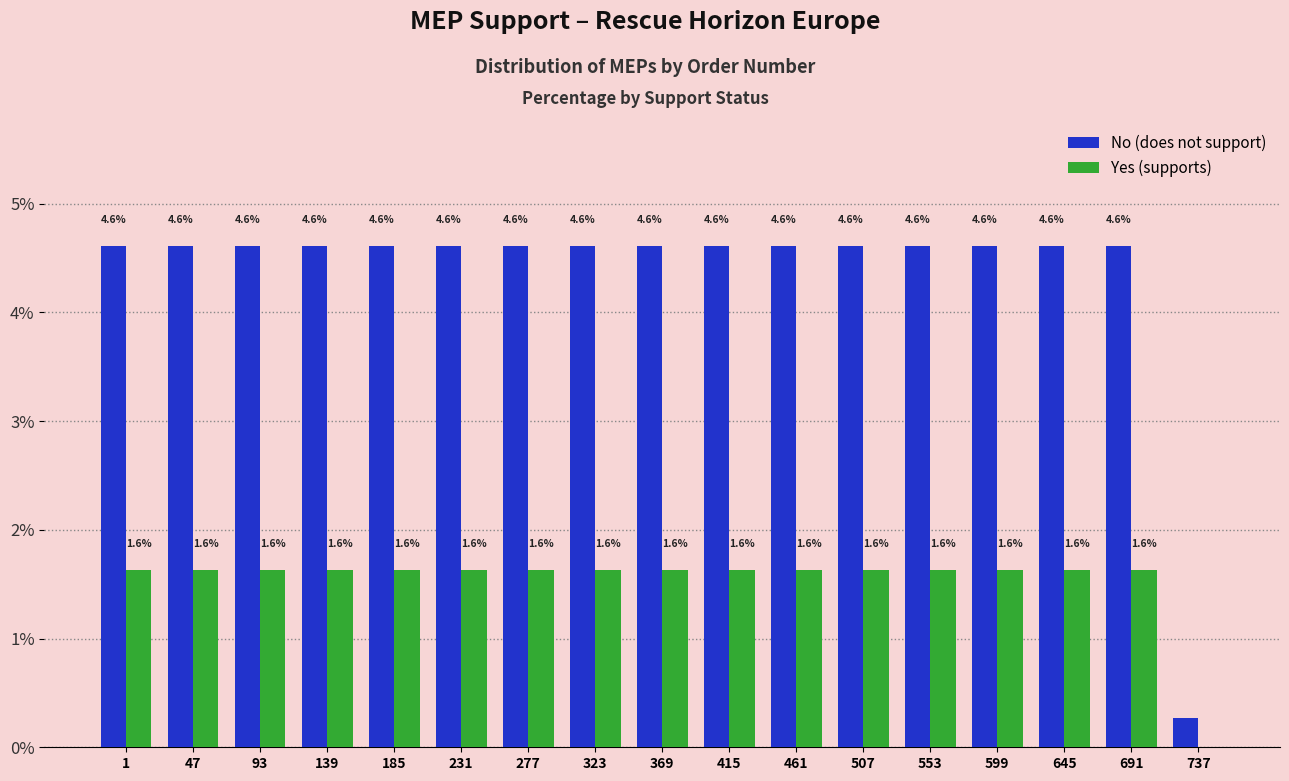

Which series has the largest total across all categories?

No (does not support)